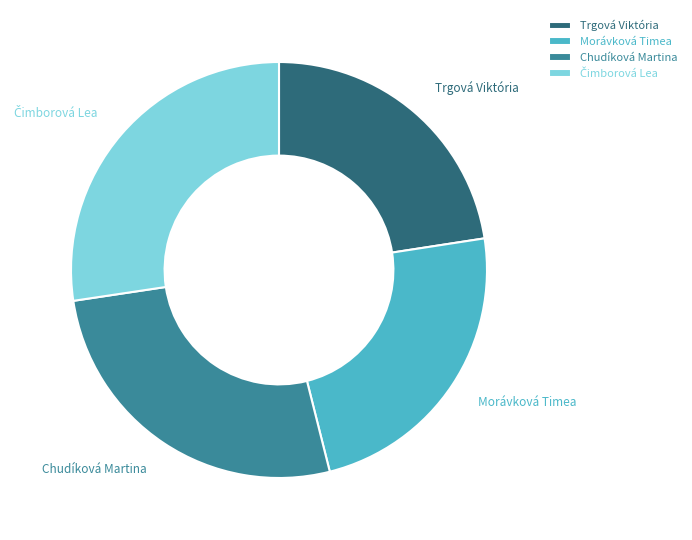

How many segments does this pie chart have?

4